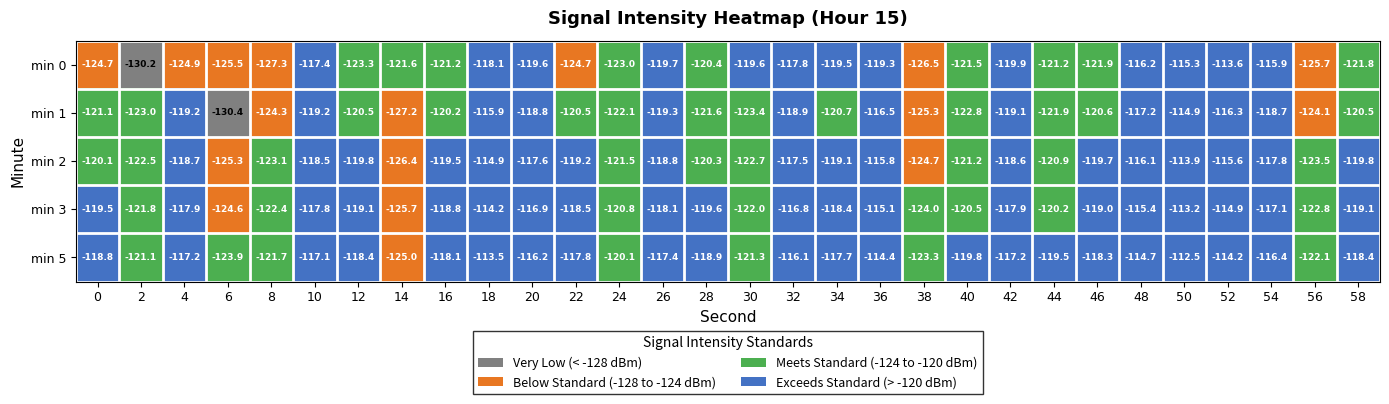

Is it true that min 0 equals -53.3 at 54?

False